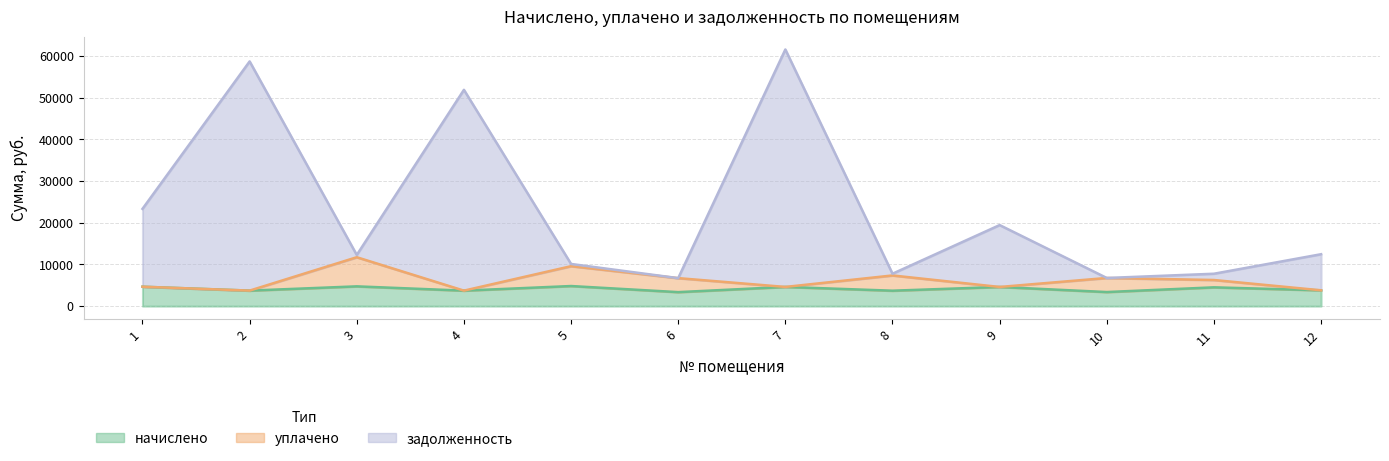

What is the spread (max minus min) of values at 11?

3262.3